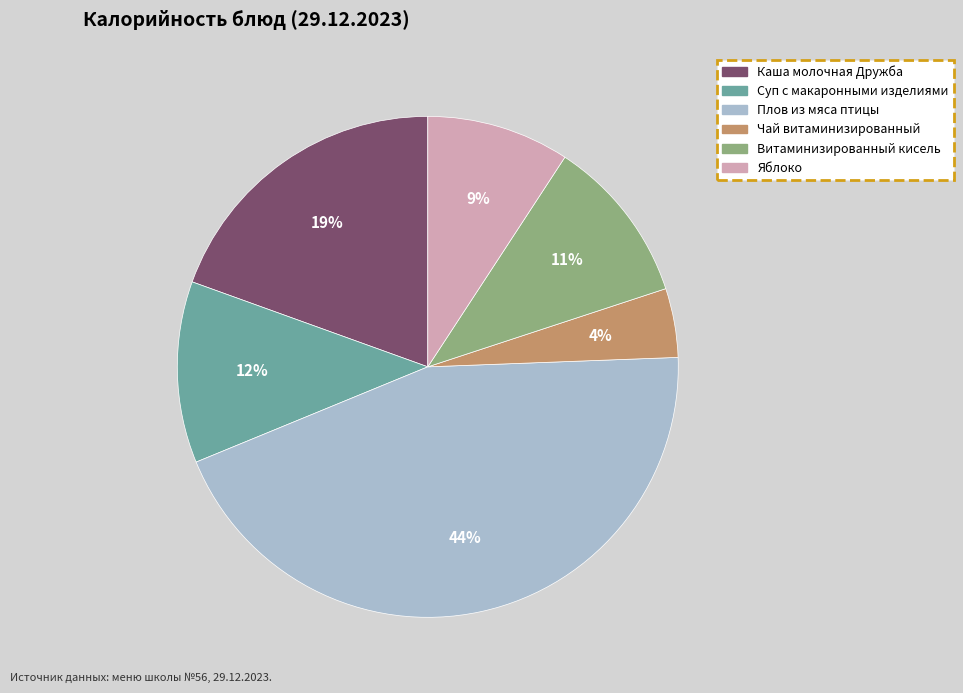

To the nearest percent, what percentage of the pie is Чай витаминизированный?

4%